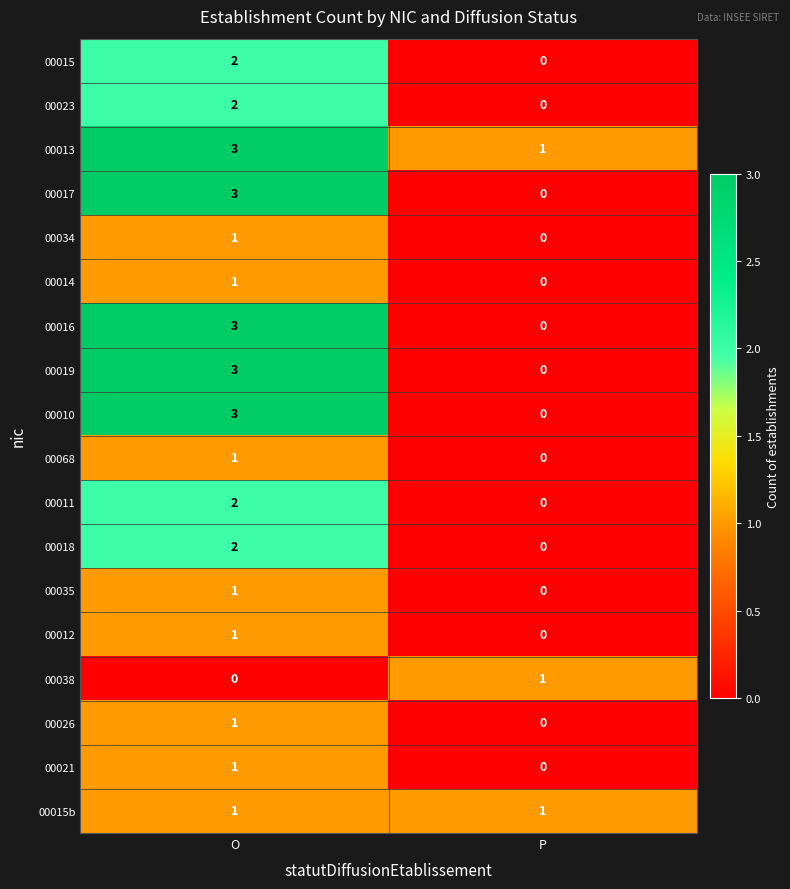

True or false: 00019 has a value of 3 at O.

True